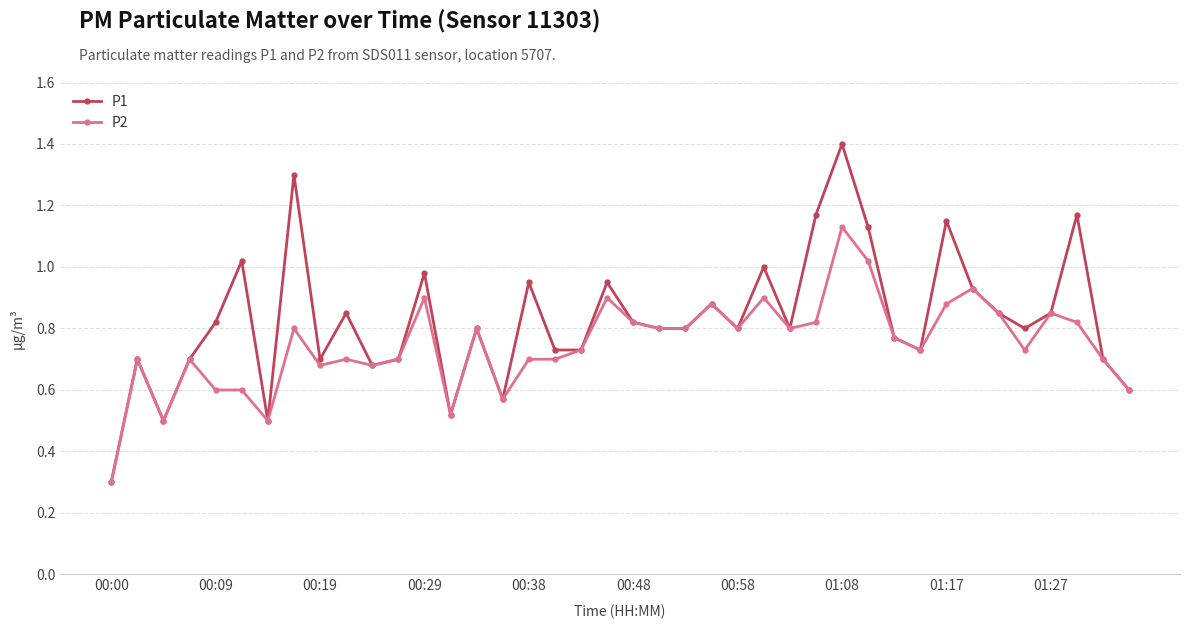

List the series in order of their peak value, highest first.

P1, P2